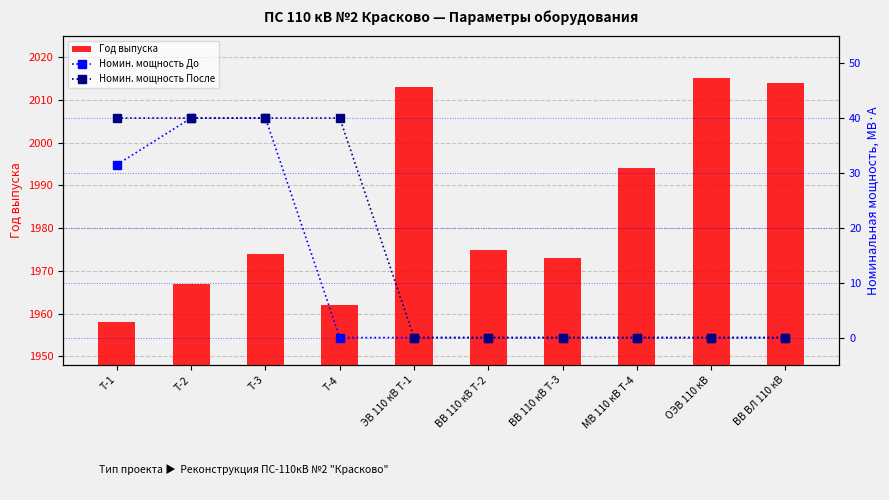

Where is Номин. мощность После nearest to the value 20?

Т-1